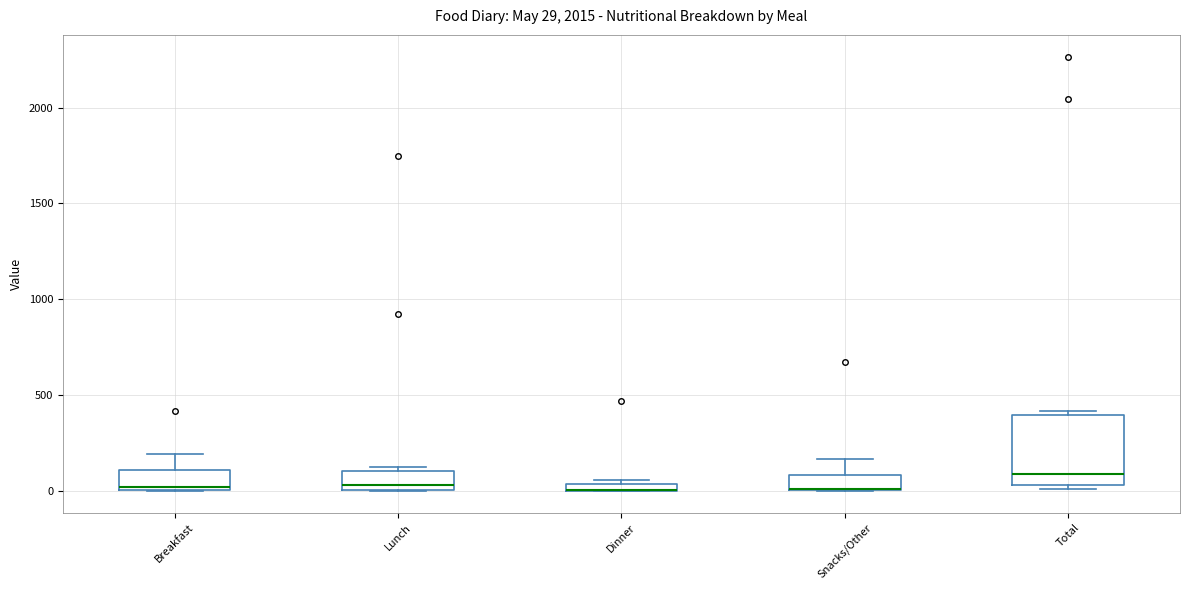

Which box is the tallest, from its lower edge to its upper edge?

Total